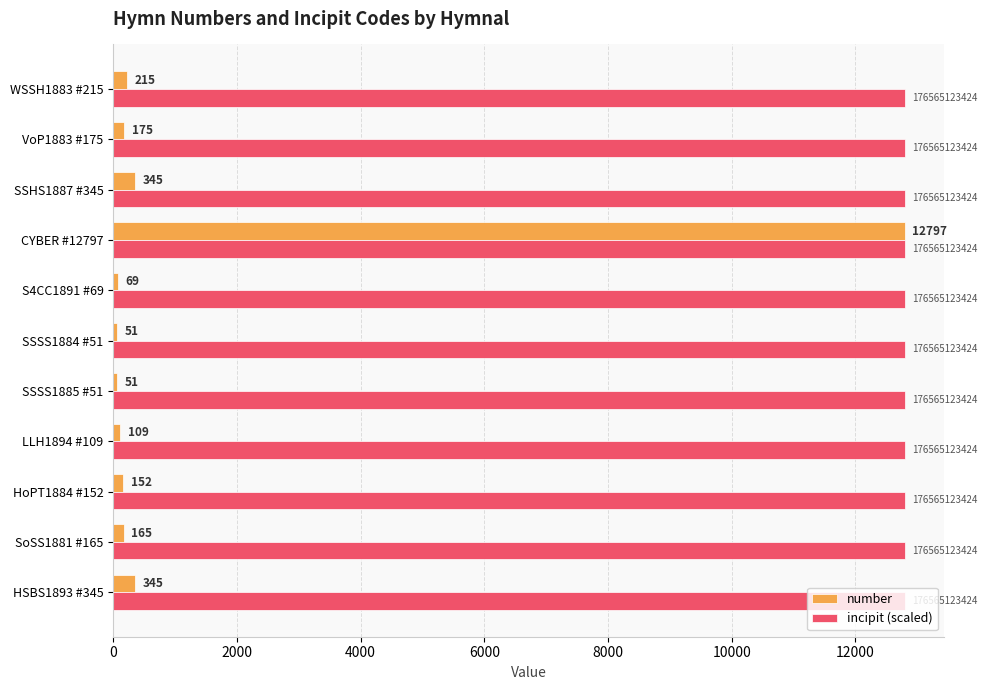

Is it true that incipit (scaled) equals 18530 at SoSS1881 #165?

False